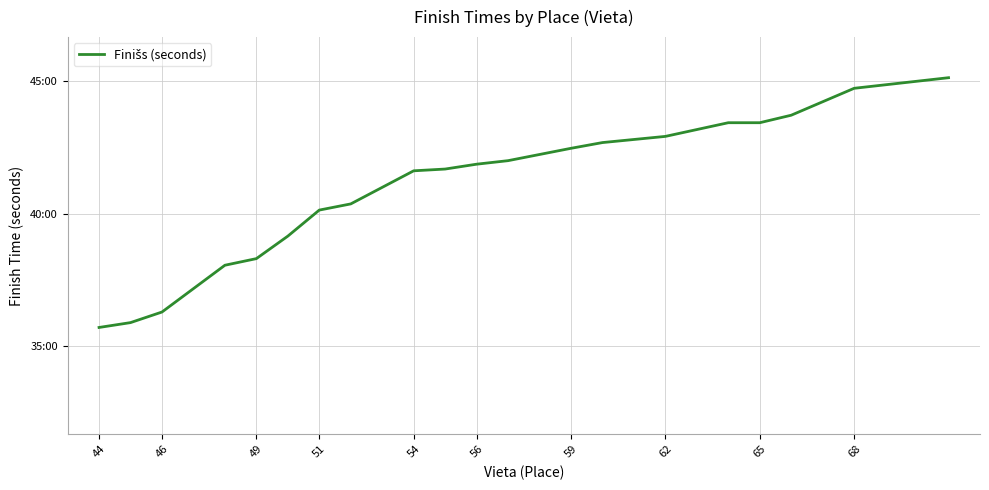

Does the chart have visible grid lines?

Yes